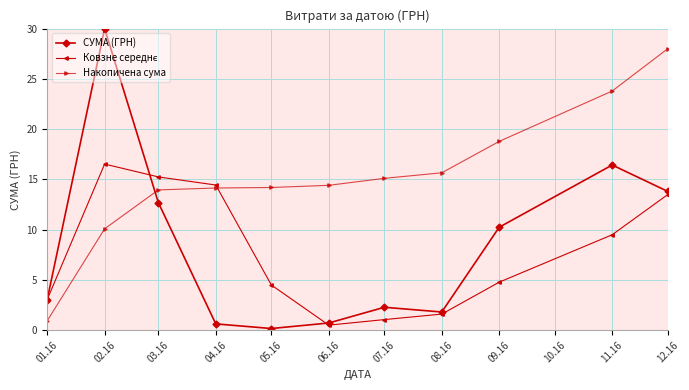

Is it true that СУМА (ГРН) equals 13.8 at 12.16?

True